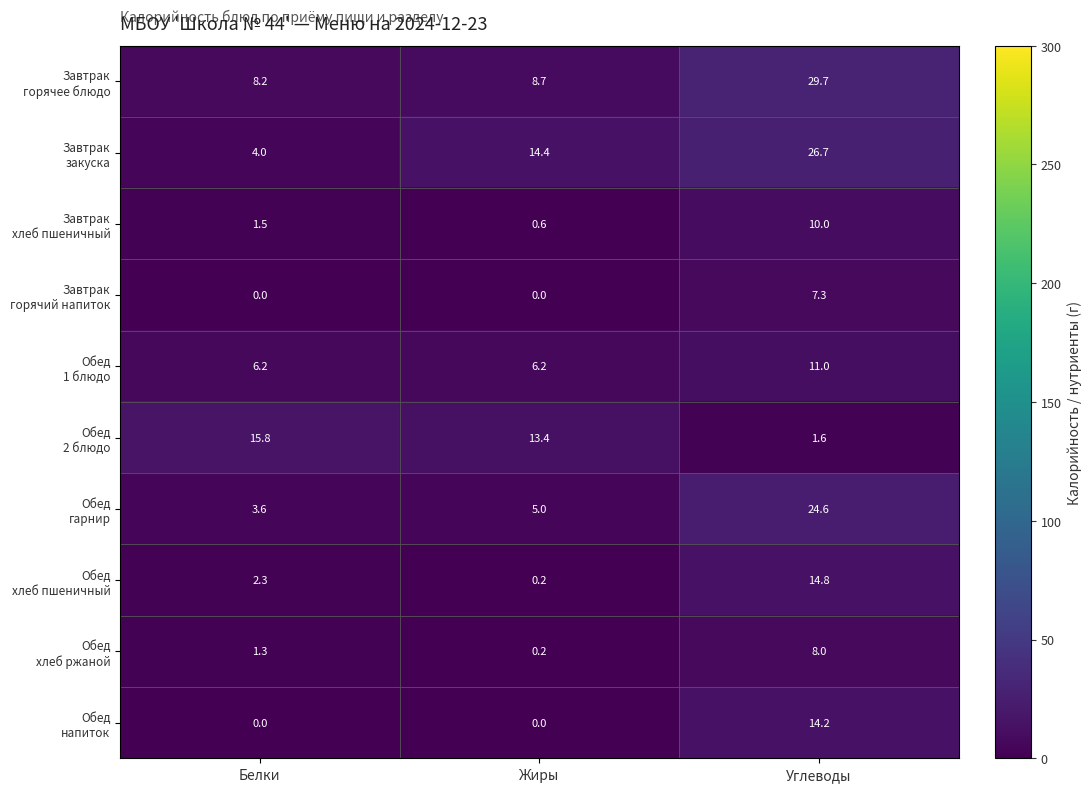

At which category is the sum across all series the highest?

Углеводы